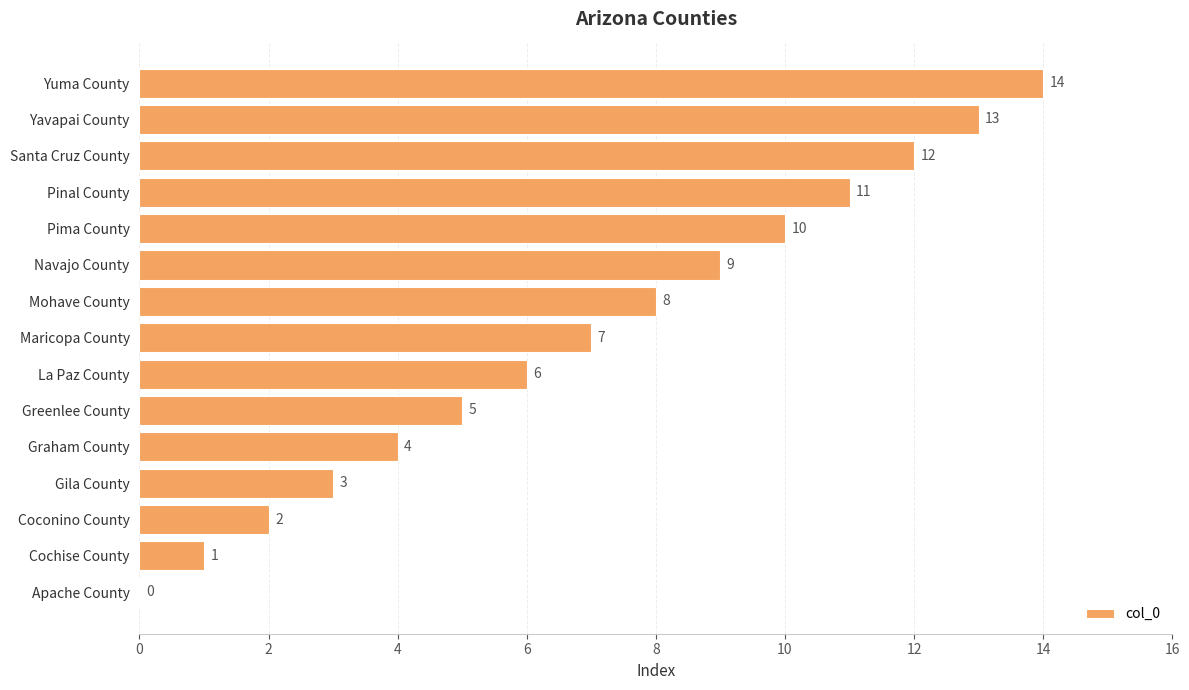

What is the sum of all values?

105